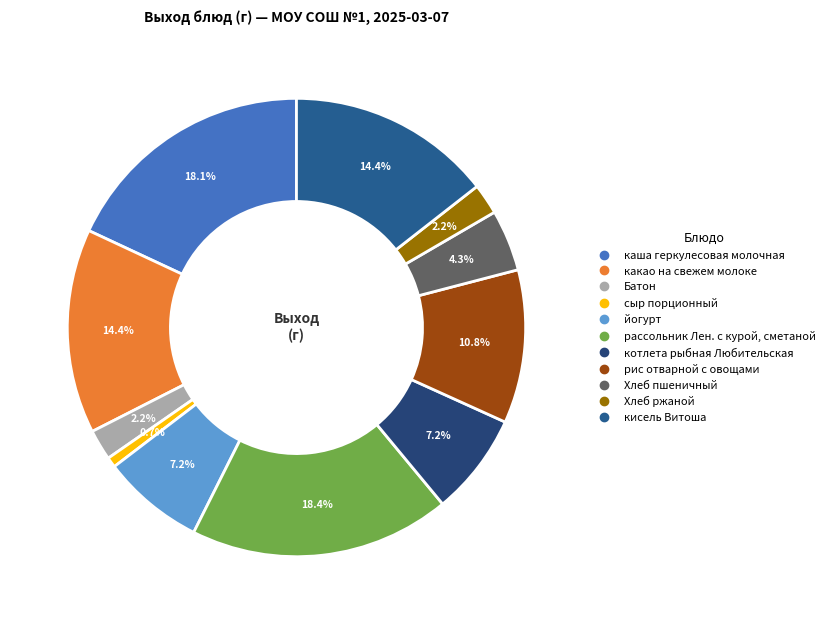

Which slice is the largest?

рассольник Лен. с курой, сметаной